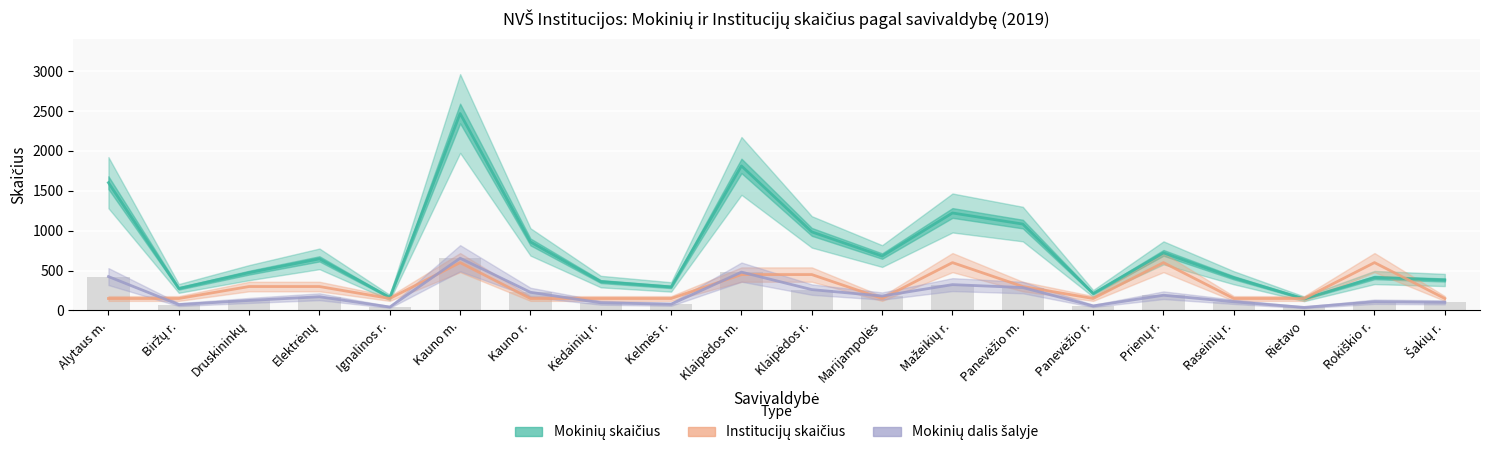

Read the Mokinių dalis (Forecast) value at Biržų r..

73.6